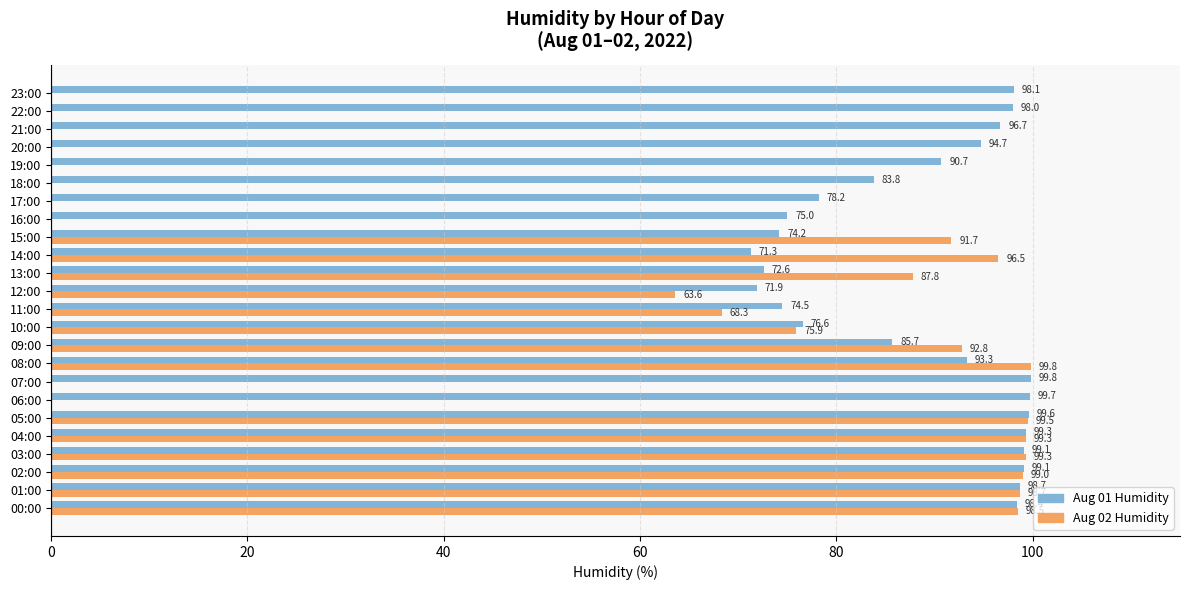

Count the number of data series in this chart.

2